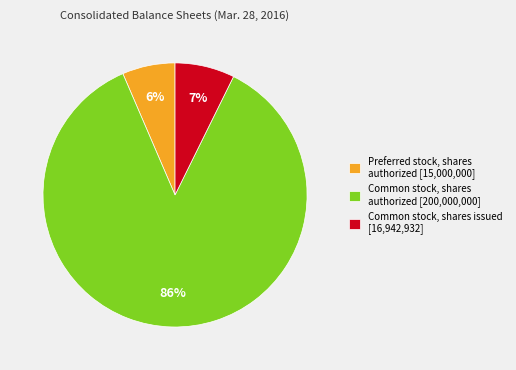

Is it true that Preferred stock, shares authorized [15,000,000] is 6% of the pie?

True